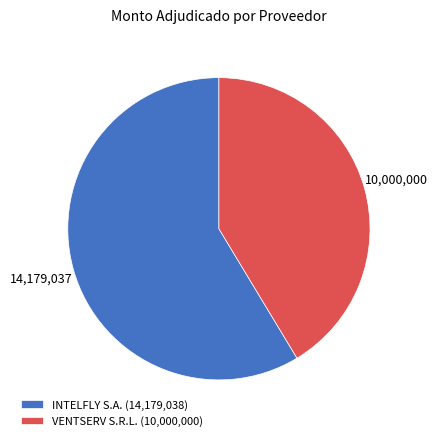

What is the largest slice in the pie chart?

INTELFLY S.A.